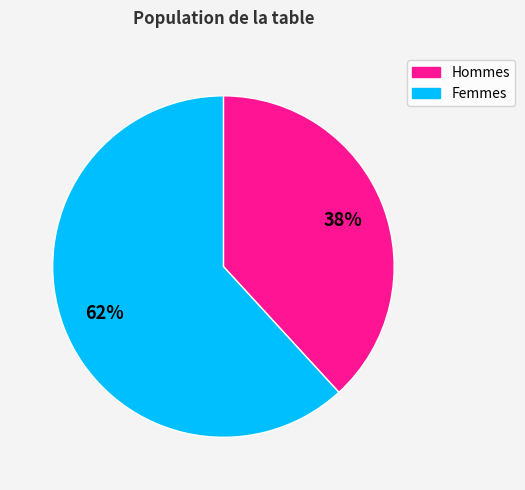

To the nearest percent, what is the difference between the largest and smallest slice percentages?

24%